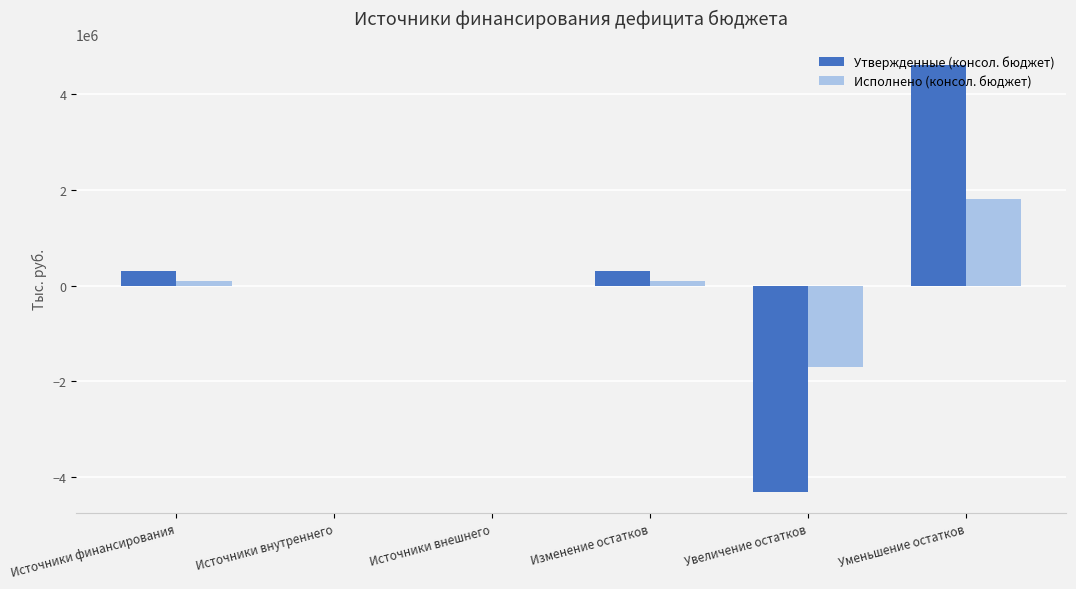

Is the value of Исполнено (консол. бюджет) at Источники внутреннего greater than the value of Утвержденные (консол. бюджет) at Источники финансирования?

No